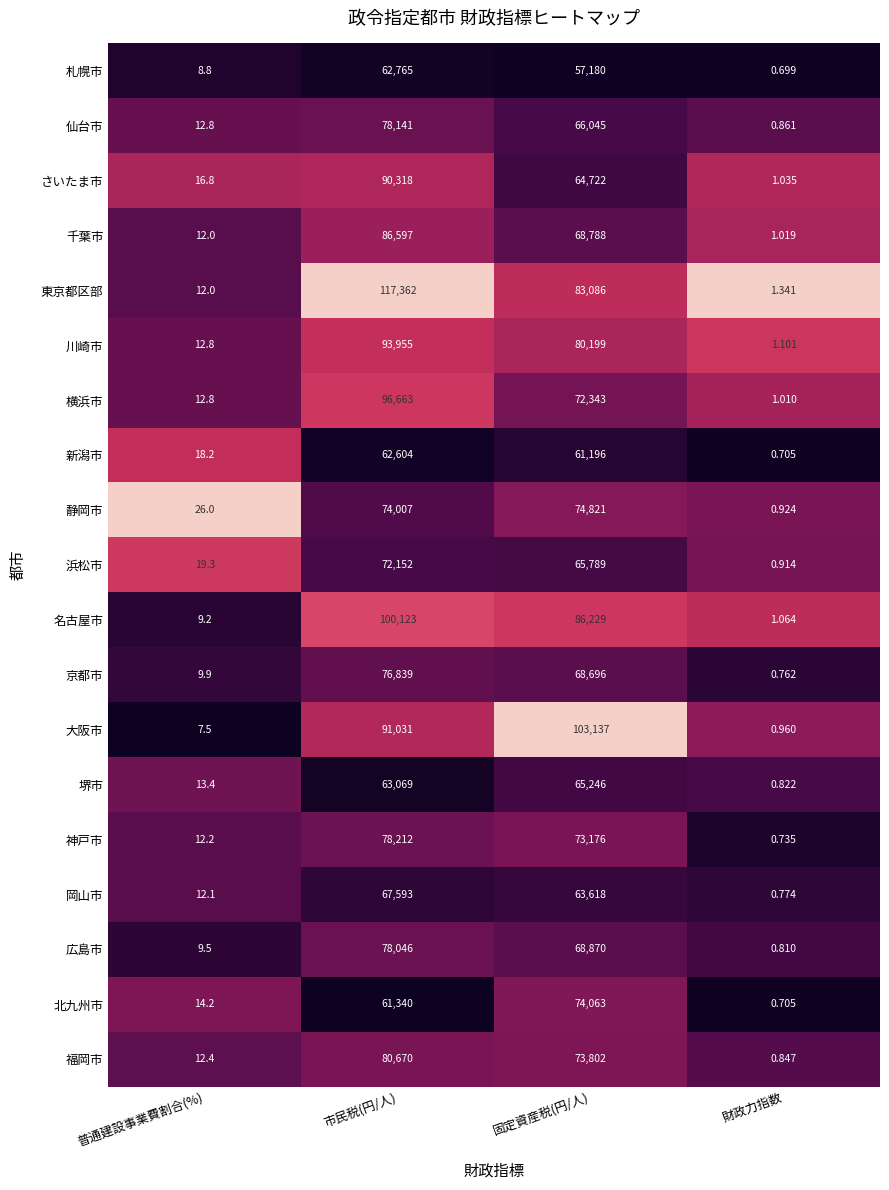

Which series has the largest total across all categories?

東京都区部